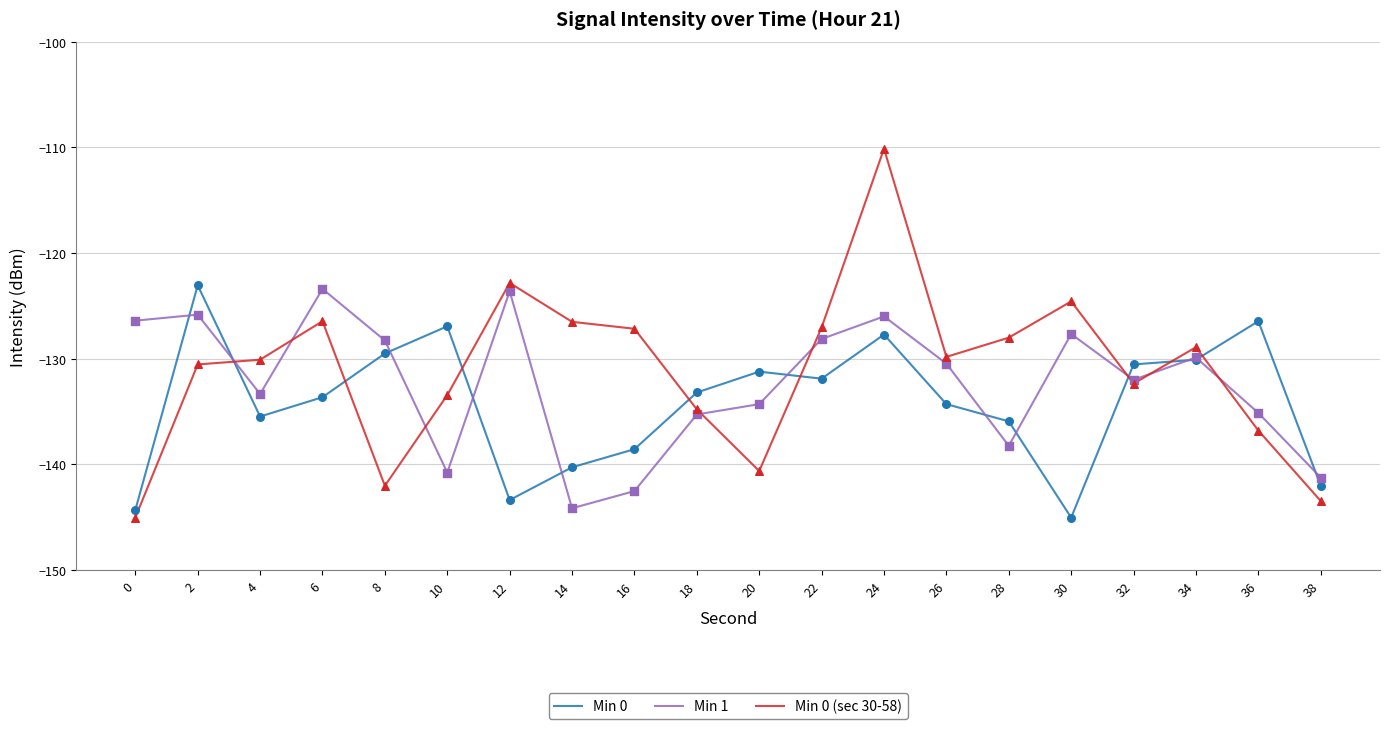

Which series changed the most between 14 and 28?

Min 1